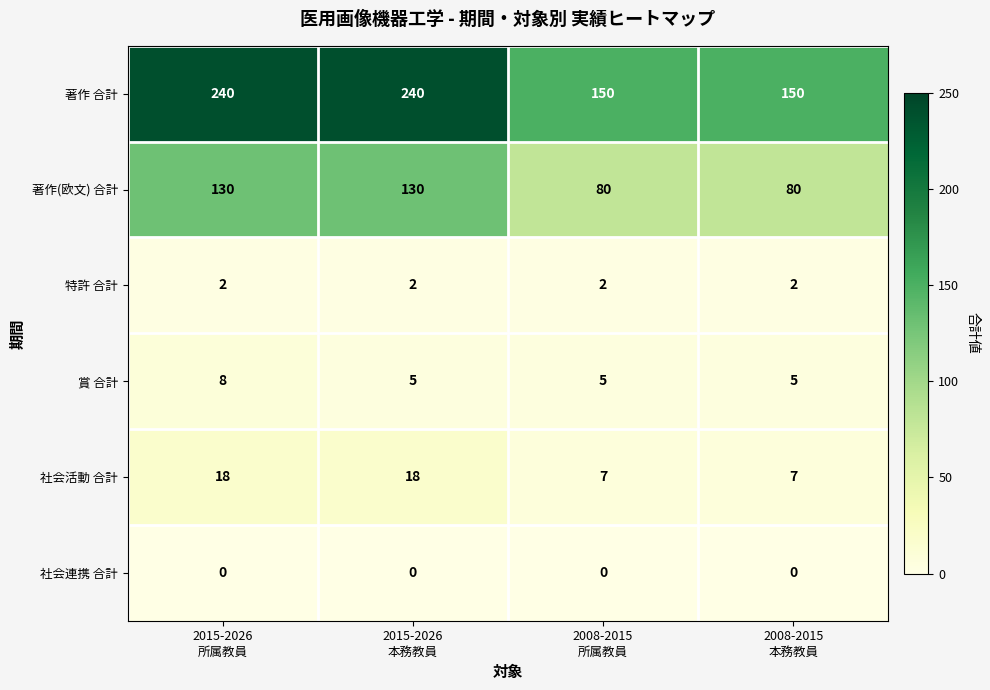

Which series has the largest total across all categories?

著作 合計